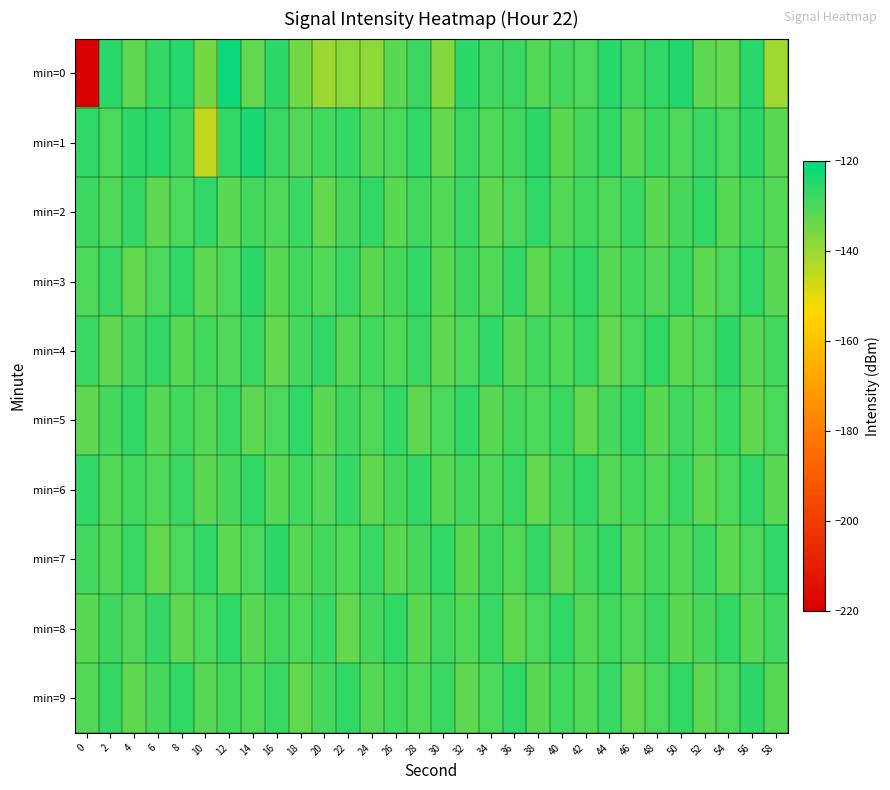

At which category is the sum across all series the highest?

12